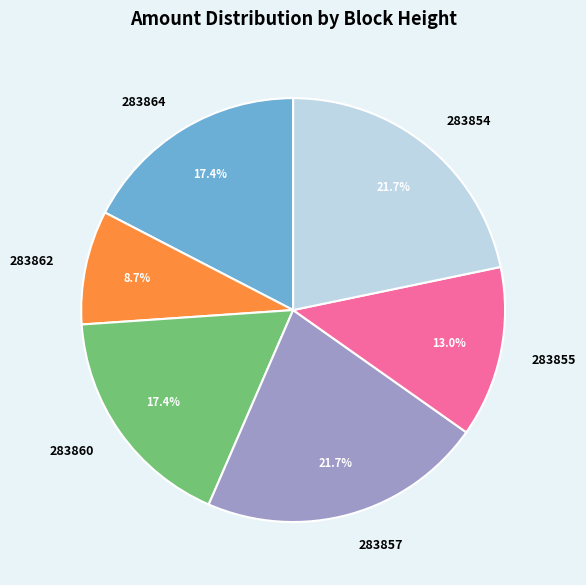

Which has a higher value, 283864 or 283855?

283864